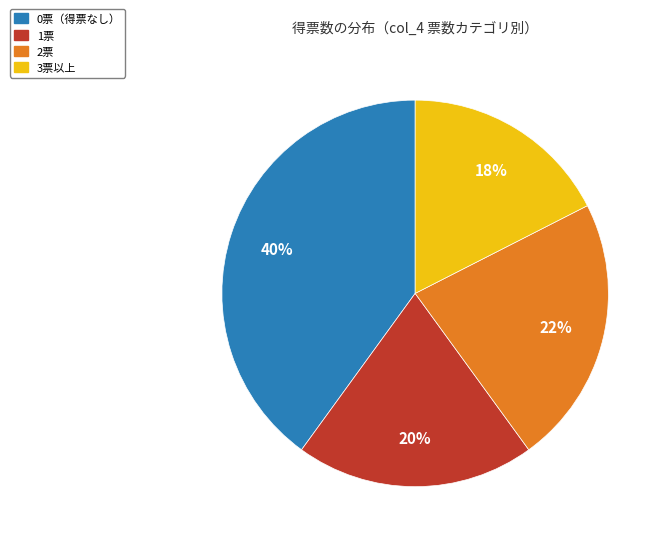

Is there any slice that represents more than half of the pie?

No